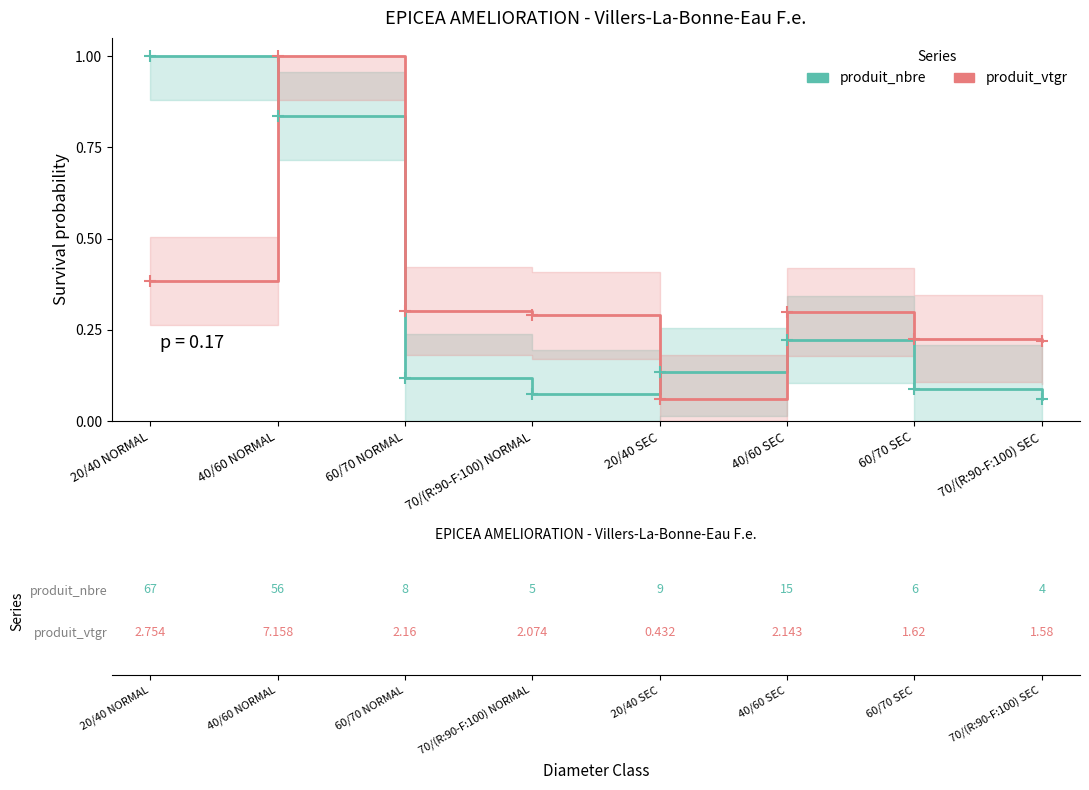

What is the difference between the second highest and second lowest values in the produit_vtgr series?

0.2